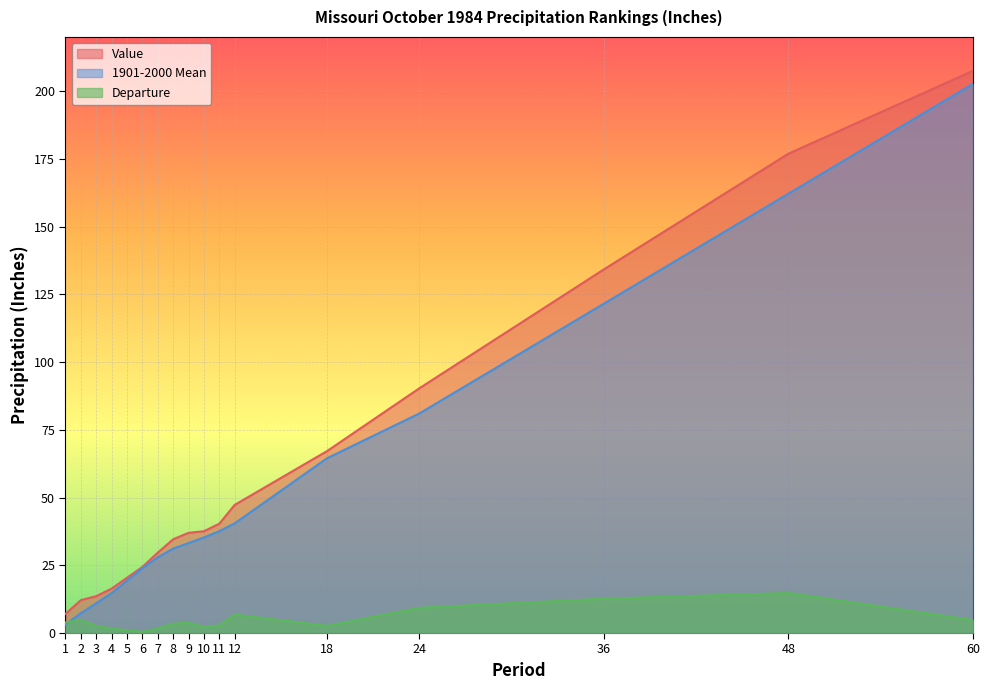

Which label corresponds to the smallest value in the chart?

6